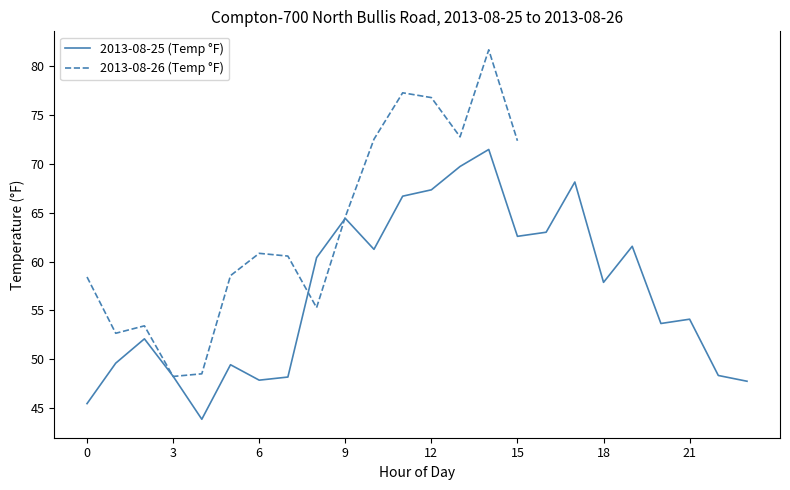

Which has a higher value, 4 or 14?

14